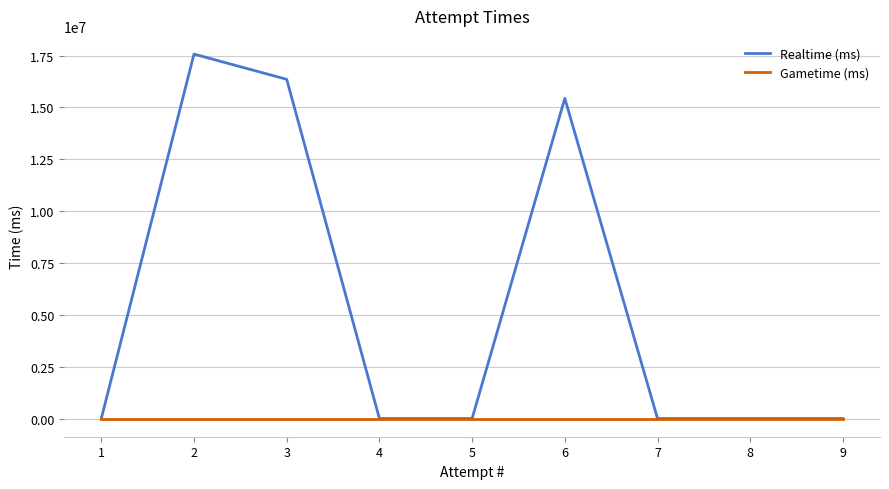

True or false: Gametime (ms) and Realtime (ms) cross at least once.

False